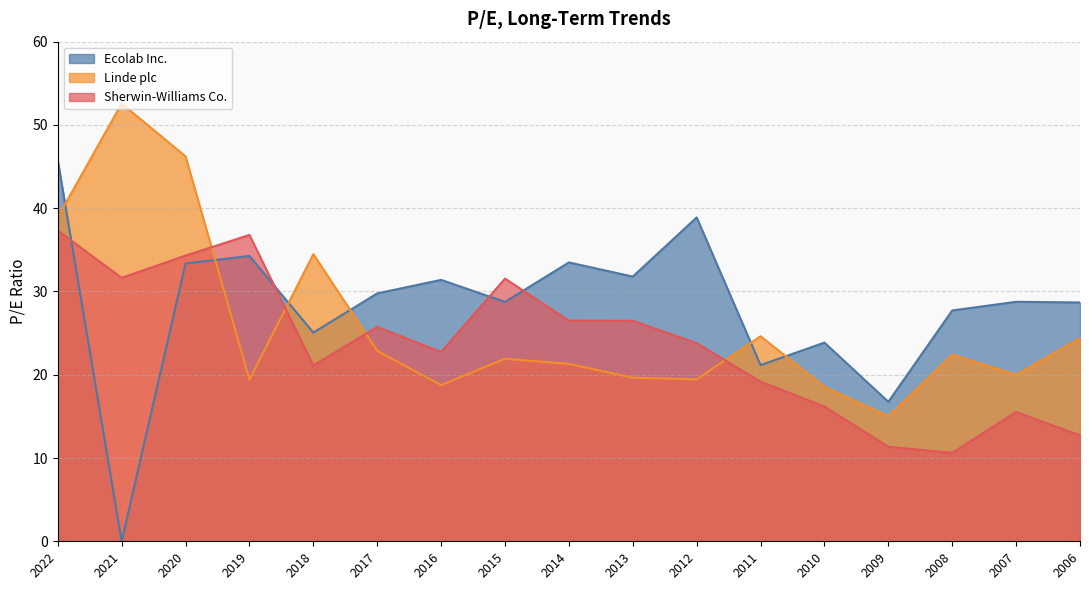

What is the average value of the Sherwin-Williams Co. series?

23.7